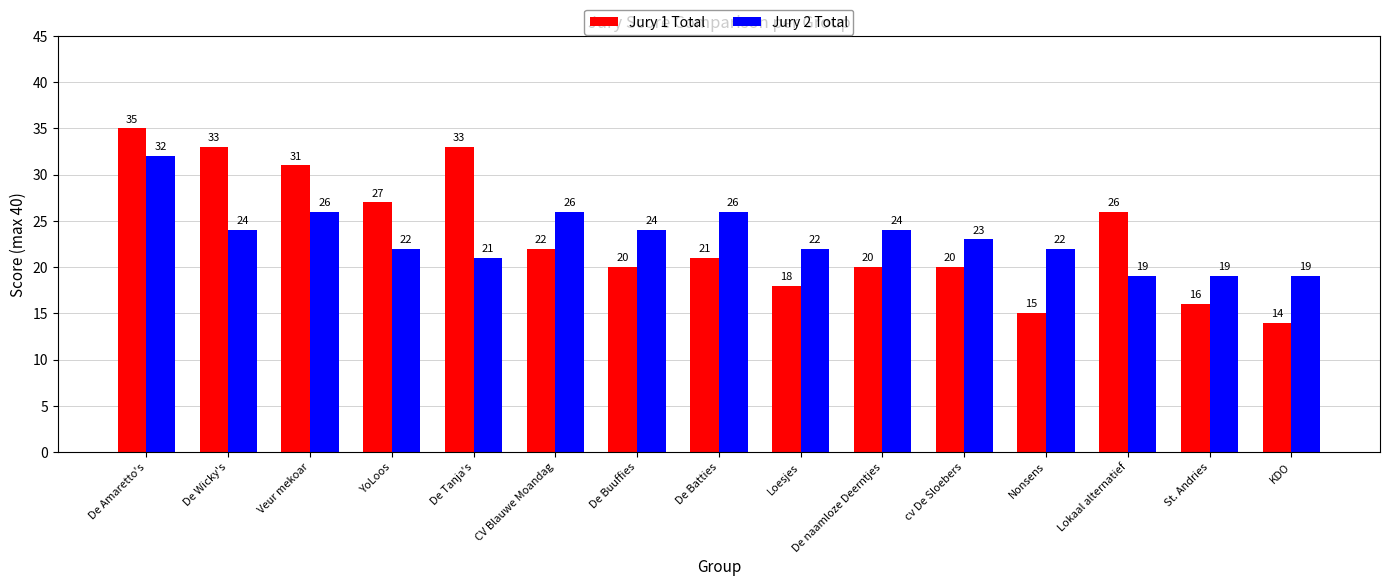

At which label does Jury 2 Total first exceed 23?

De Amaretto's